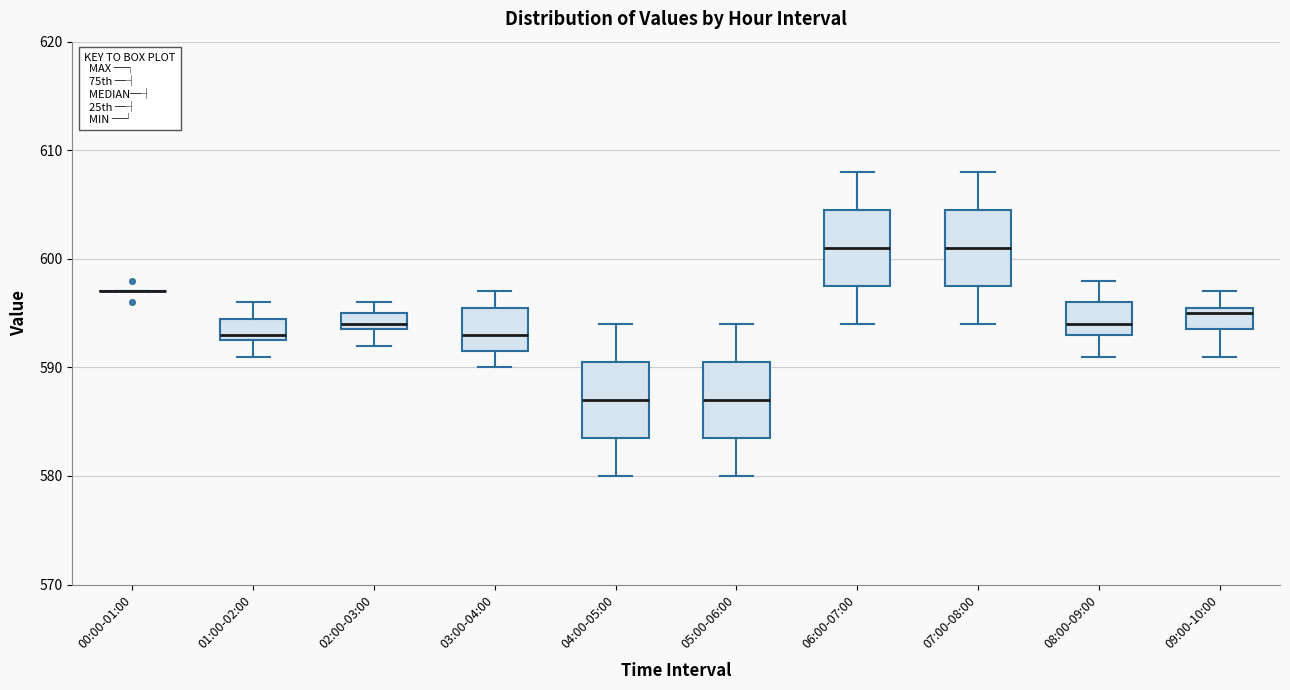

Reading left to right, read every box against the y-axis: the position of its median line, the range the box covers, and the ends of its whiskers. The values are not printed on the chart, so give them approximately, as read against the axis.

00:00-01:00: box collapsed to a line at 597, whiskers 597 to 597
01:00-02:00: median 593 (just above the box's lower edge), box 593 to 595, whiskers 591 to 596
02:00-03:00: median 594 (just above the box's lower edge), box 594 to 595, whiskers 592 to 596
03:00-04:00: median 593, box 592 to 596, whiskers 590 to 597
04:00-05:00: median 587, box 584 to 591, whiskers 580 to 594
05:00-06:00: median 587, box 584 to 591, whiskers 580 to 594
06:00-07:00: median 601, box 598 to 605, whiskers 594 to 608
07:00-08:00: median 601, box 598 to 605, whiskers 594 to 608
08:00-09:00: median 594, box 593 to 596, whiskers 591 to 598
09:00-10:00: median 595, box 594 to 596, whiskers 591 to 597